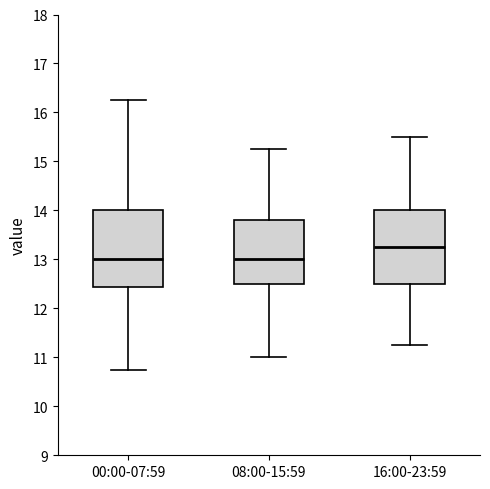

Reading left to right, transcribe this box plot: for each box, give where its median line is, the range the box spans, and where its two whiskers end, as read against the y-axis. The values are not printed on the chart, so give them approximately, as read against the axis.

00:00-07:59: median 13.0, box 12.4 to 14.0, whiskers 10.8 to 16.3
08:00-15:59: median 13.0, box 12.5 to 13.8, whiskers 11.0 to 15.3
16:00-23:59: median 13.3, box 12.5 to 14.0, whiskers 11.3 to 15.5